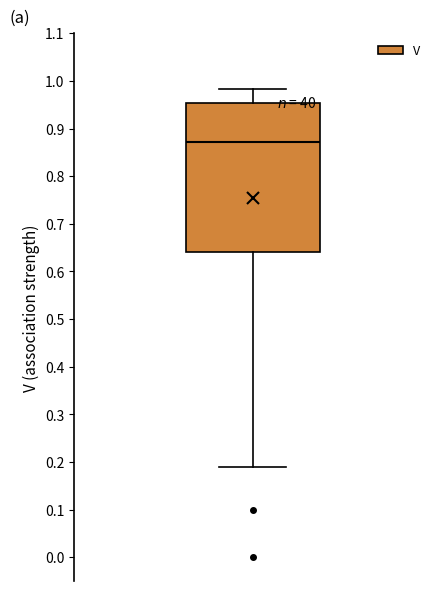

Read this box plot against the y-axis: the position of the median line, the range covered by the box, and the ends of both whiskers. The values are not printed on the chart, so give them approximately, as read against the axis.

median 0.87, box 0.64 to 0.95, whiskers 0.19 to 0.98